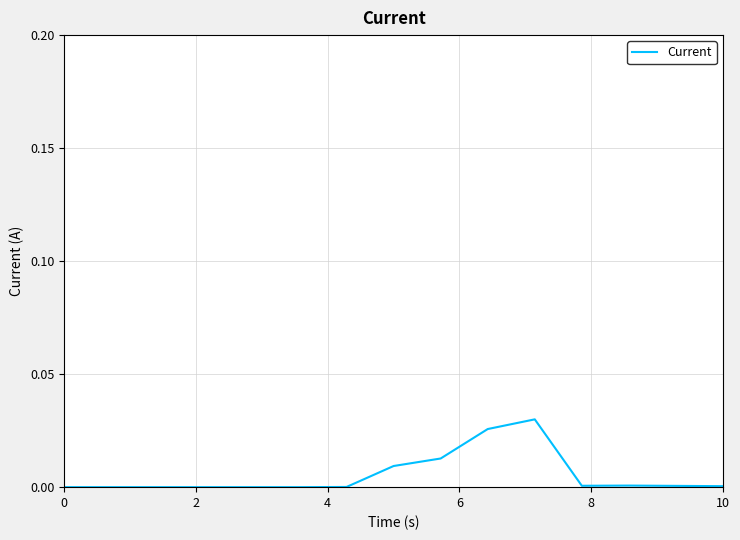

How many lines are shown in the chart?

1